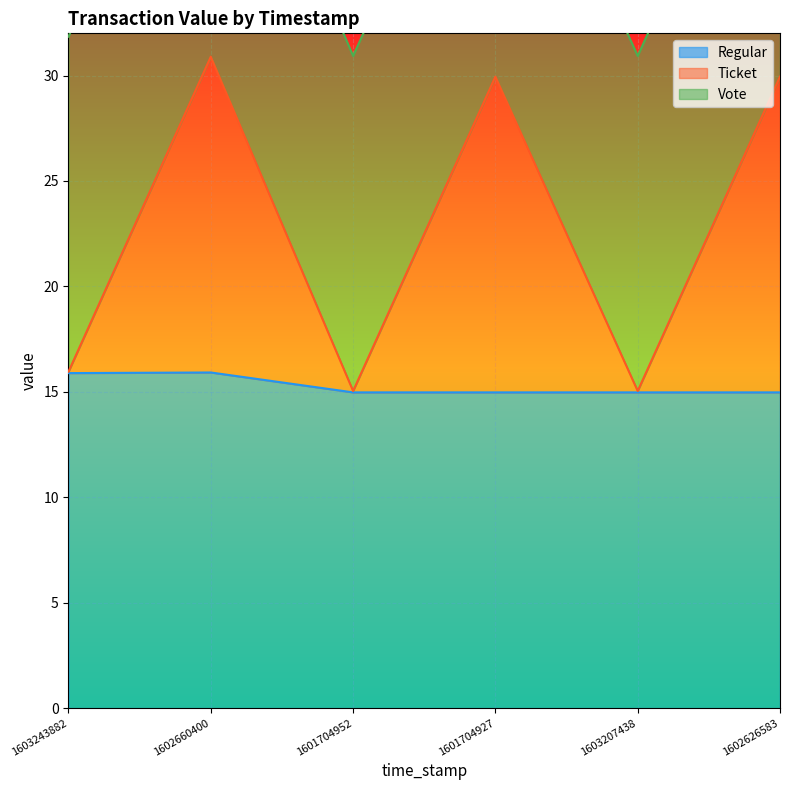

Which label corresponds to the largest value in the chart?

1602660400